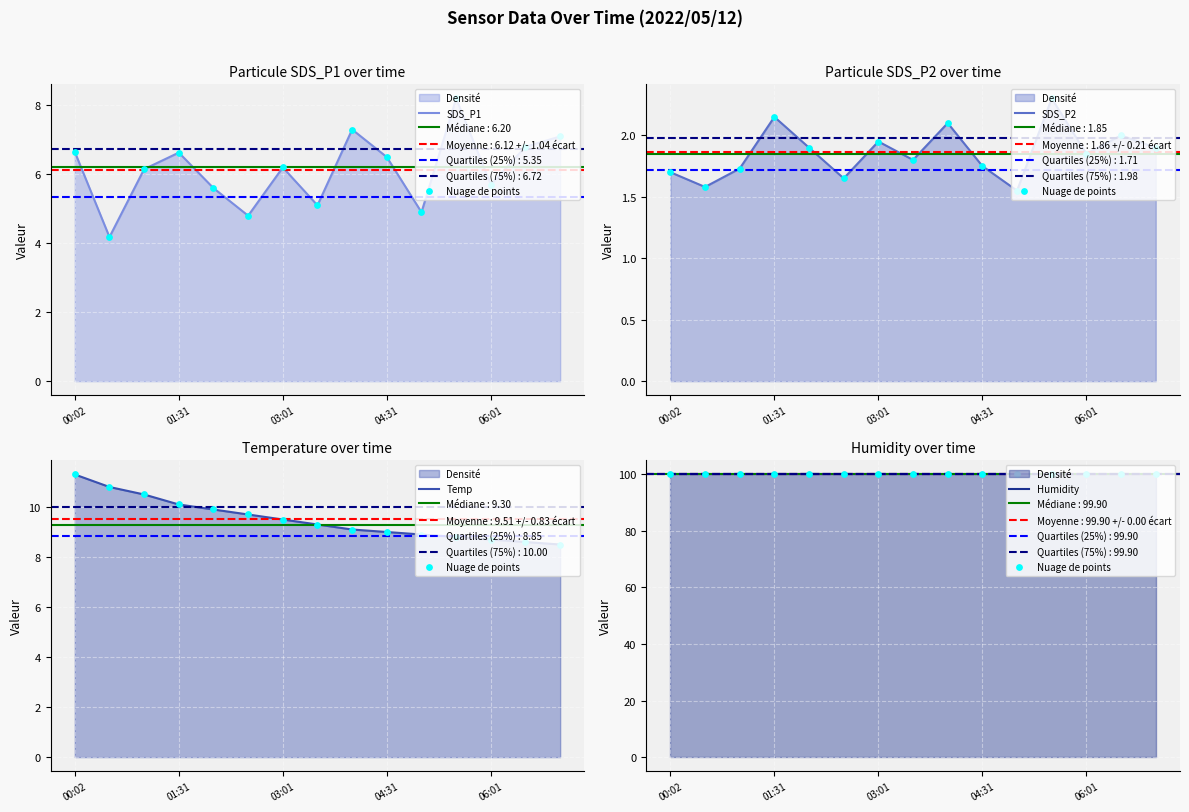

At how many categories does at least one series exceed 27?

15